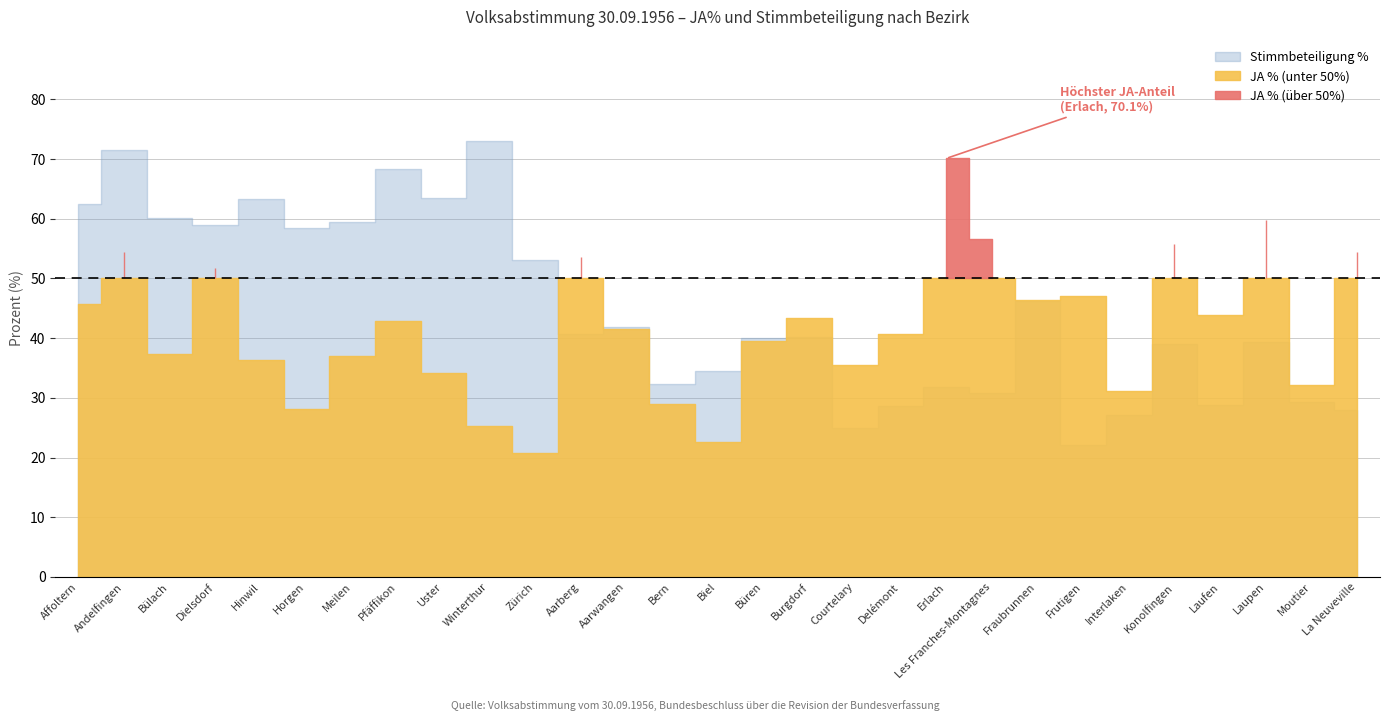

Where is the first local minimum for Stimmbeteiligung %?

Dielsdorf